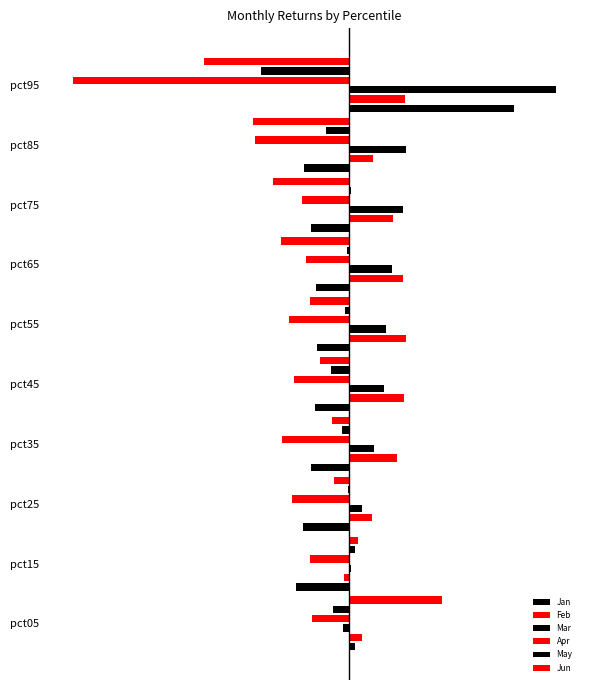

Reading right to left, transcribe all the data shown in this chart.

Jan: 0.1	-0.0	-0.0	-0.0	-0.0	-0.0	-0.0	-0.0	-0.0	0.0
Feb: 0.0	0.0	0.0	0.0	0.0	0.0	0.0	0.0	-0.0	0.0
Mar: 0.1	0.0	0.0	0.0	0.0	0.0	0.0	0.0	0.0	-0.0
Apr: -0.2	-0.1	-0.0	-0.0	-0.0	-0.0	-0.0	-0.0	-0.0	-0.0
May: -0.1	-0.0	0.0	-0.0	-0.0	-0.0	-0.0	-0.0	0.0	-0.0
Jun: -0.1	-0.1	-0.0	-0.0	-0.0	-0.0	-0.0	-0.0	0.0	0.1